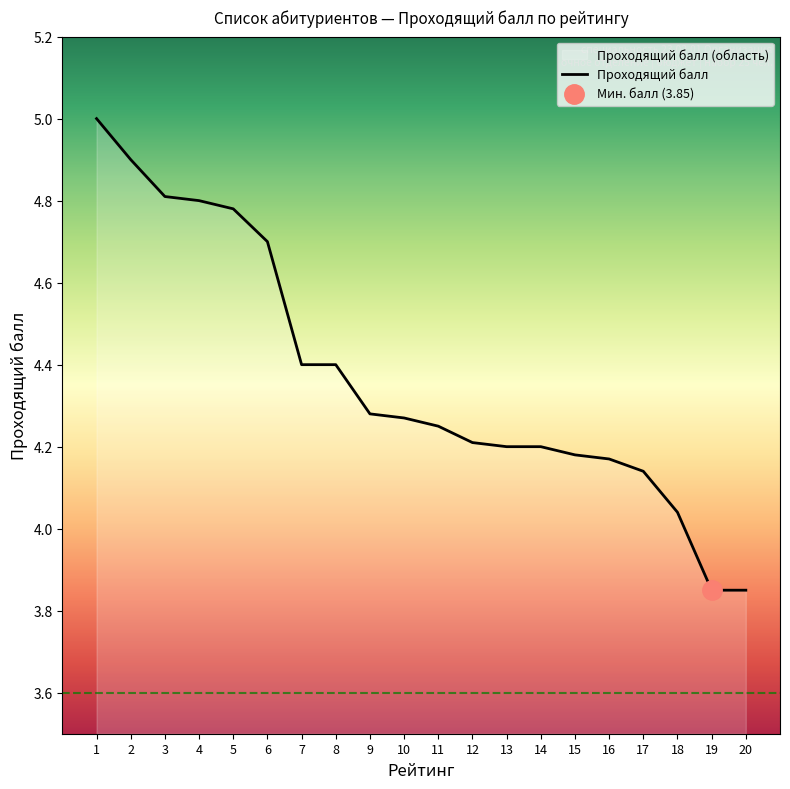

Between 11 and 19, which is larger?

11